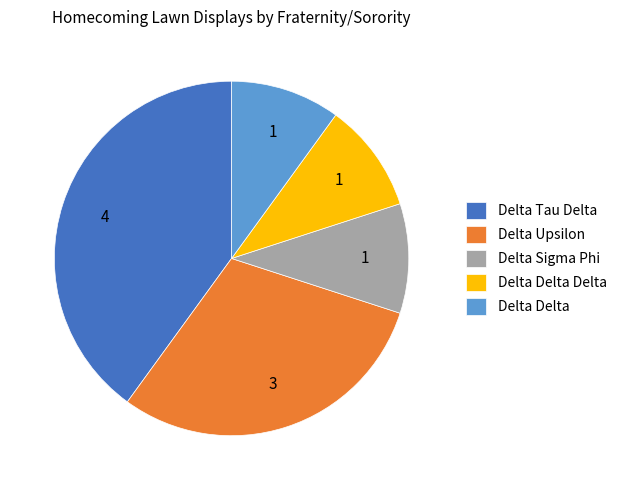

The Delta Sigma Phi slice represents 1% of the pie. True or false?

False